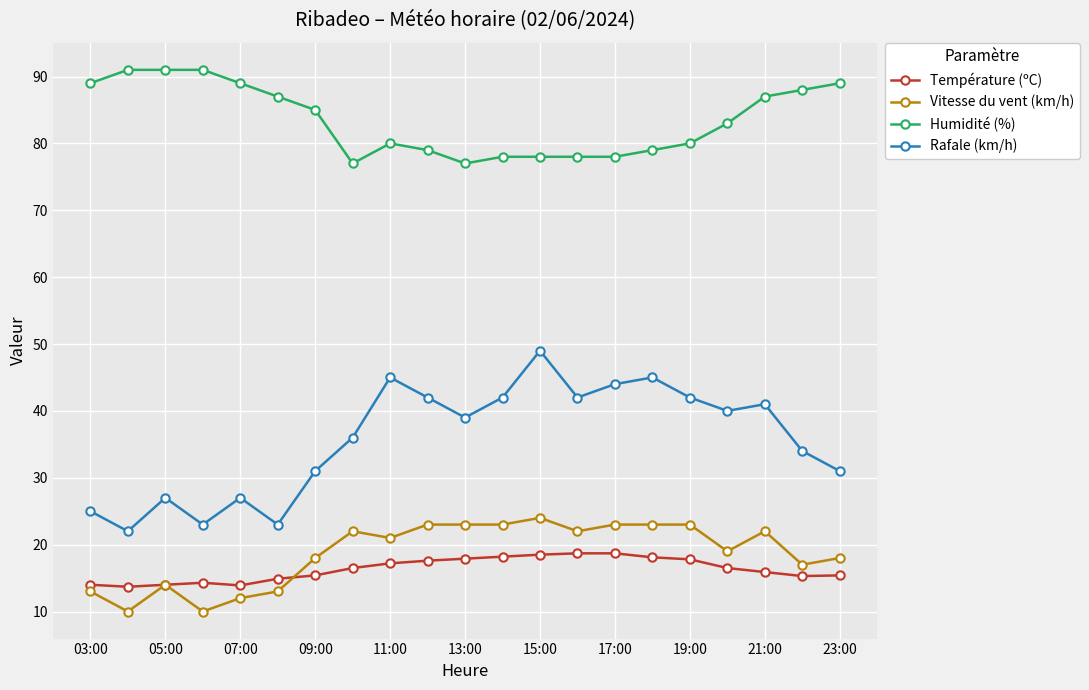

True or false: Rafale (km/h) and Température (ºC) intersect in this chart.

False